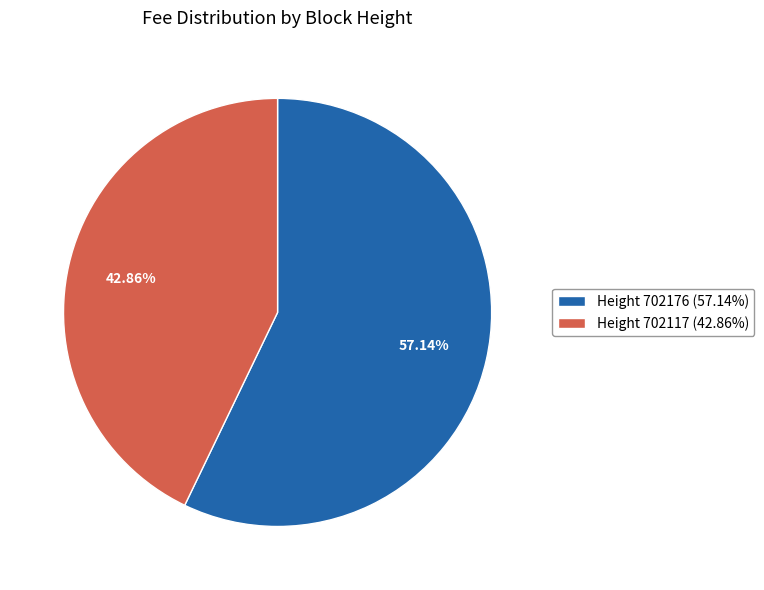

Do Height 702176 (57.14%) and Height 702117 (42.86%) together represent more than half of the pie?

Yes